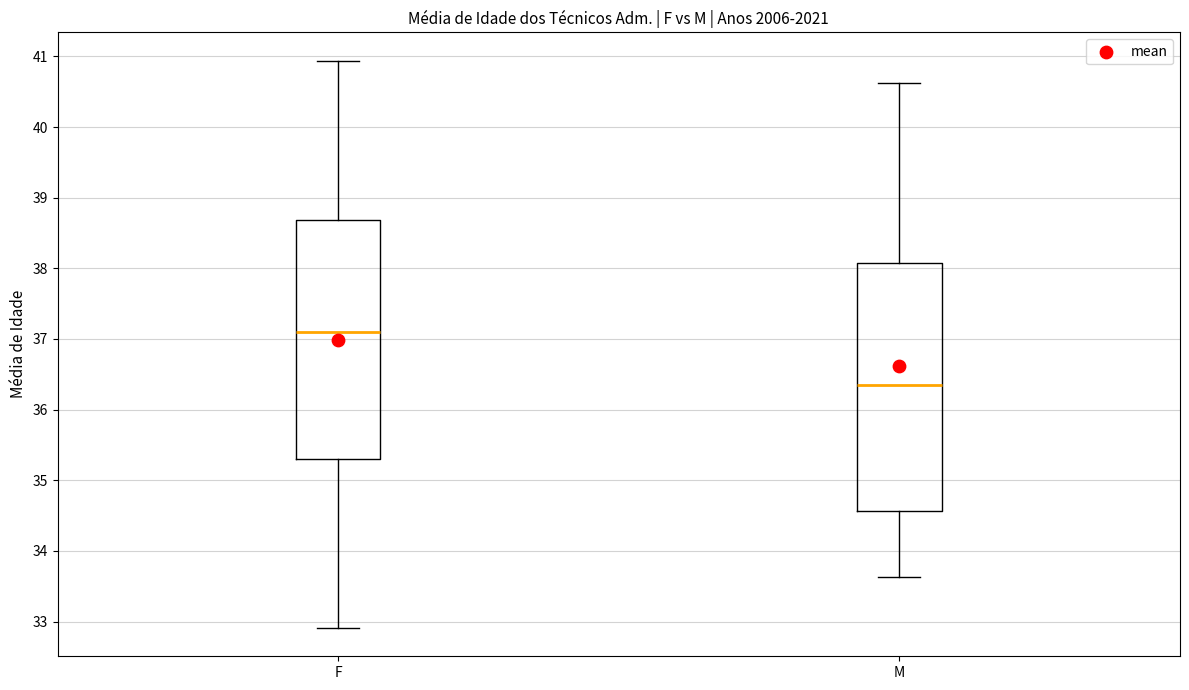

Reading left to right, read every box against the y-axis: the position of its median line, the range the box covers, and the ends of its whiskers. The values are not printed on the chart, so give them approximately, as read against the axis.

F: median 37.1, box 35.3 to 38.7, whiskers 32.9 to 40.9
M: median 36.3, box 34.6 to 38.1, whiskers 33.6 to 40.6